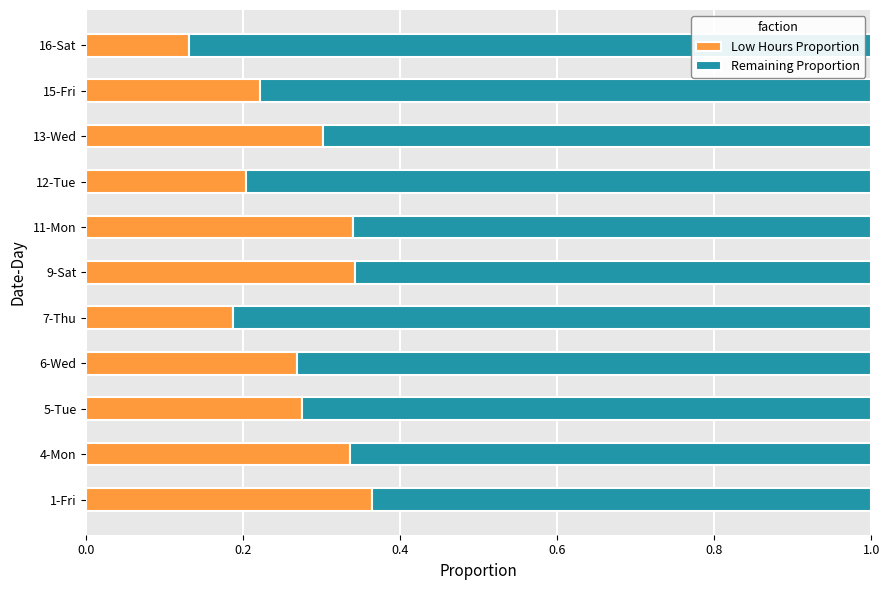

What is the sum of all Low Hours Proportion values?

3.0